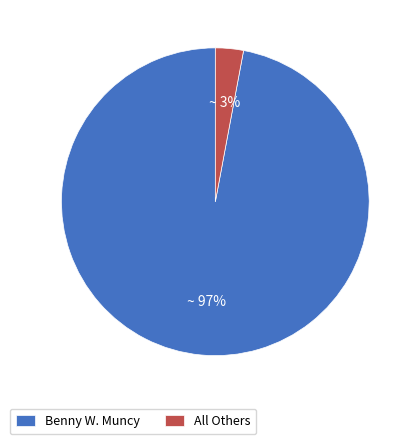

To the nearest percent, what percentage of the pie is Benny W. Muncy?

97%